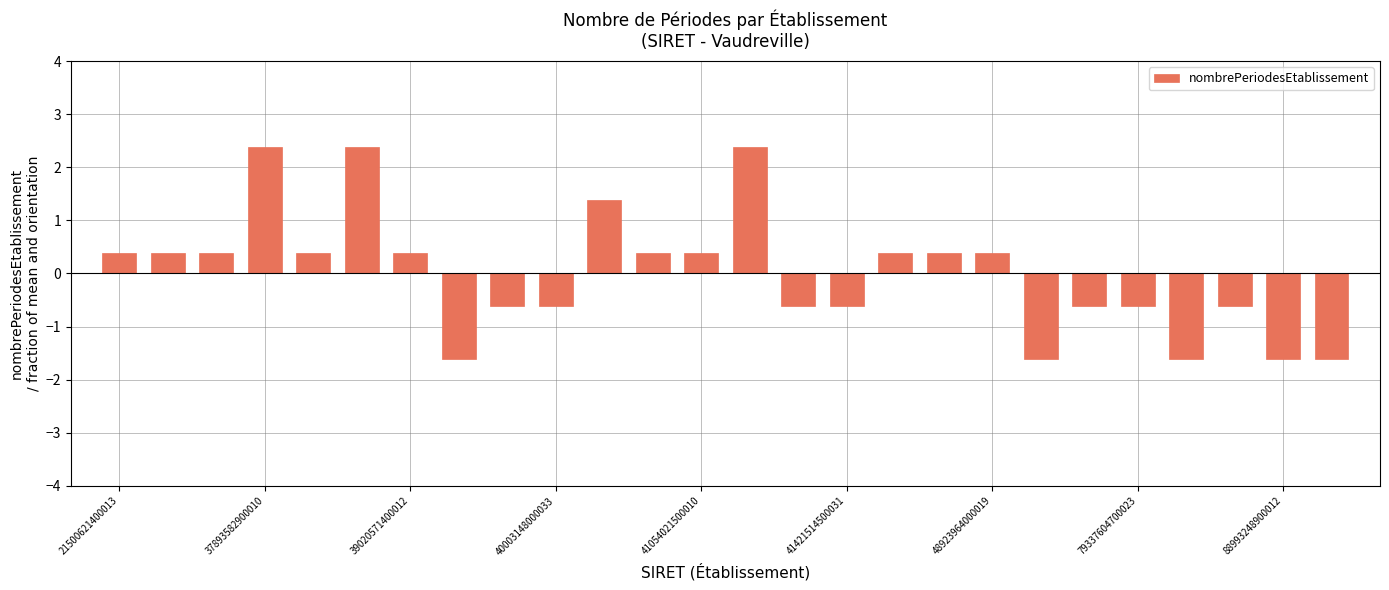

Reading left to right, list all the values displayed in this chart.

0.4	0.4	0.4	2.4	0.4	2.4	0.4	-1.6	-0.6	-0.6	1.4	0.4	0.4	2.4	-0.6	-0.6	0.4	0.4	0.4	-1.6	-0.6	-0.6	-1.6	-0.6	-1.6	-1.6